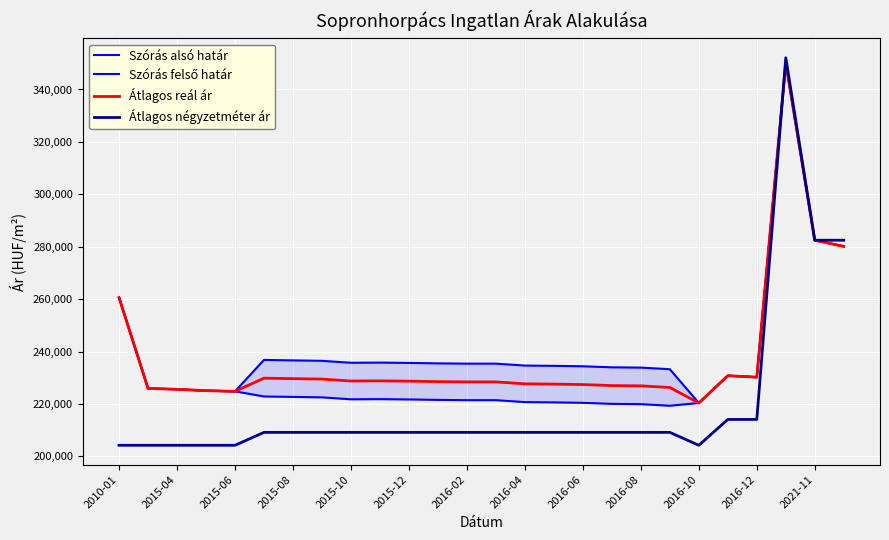

How many distinct data groups are displayed?

4